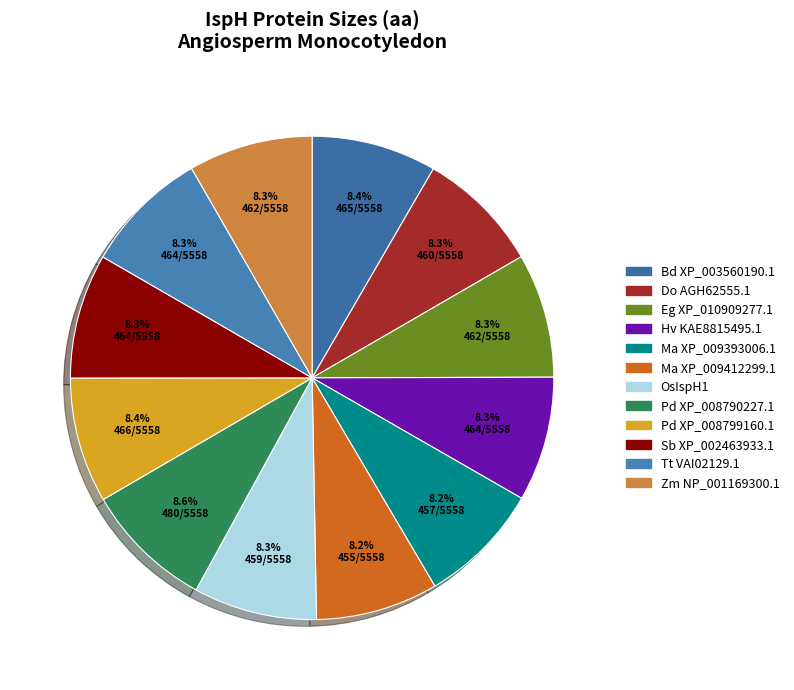

Is Sb XP_002463933.1 the majority of the pie?

No